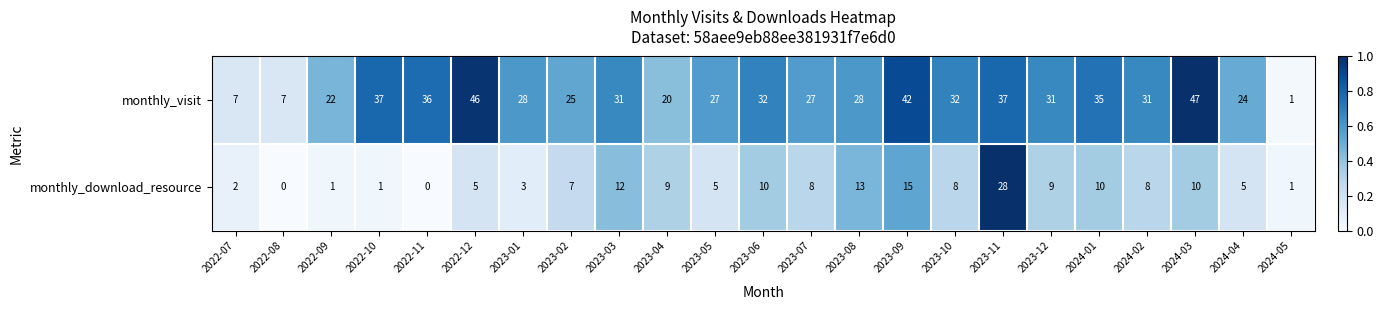

Is it true that monthly_download_resource equals 2 at 2022-12?

False